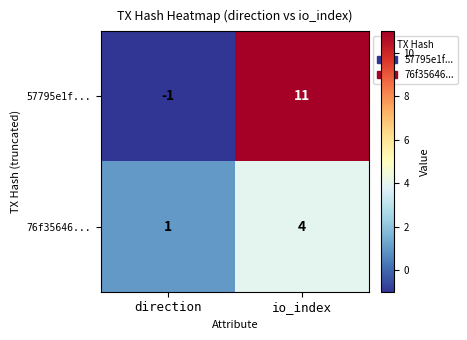

What is the difference between the maximum and minimum values in the 57795e1f... series?

12